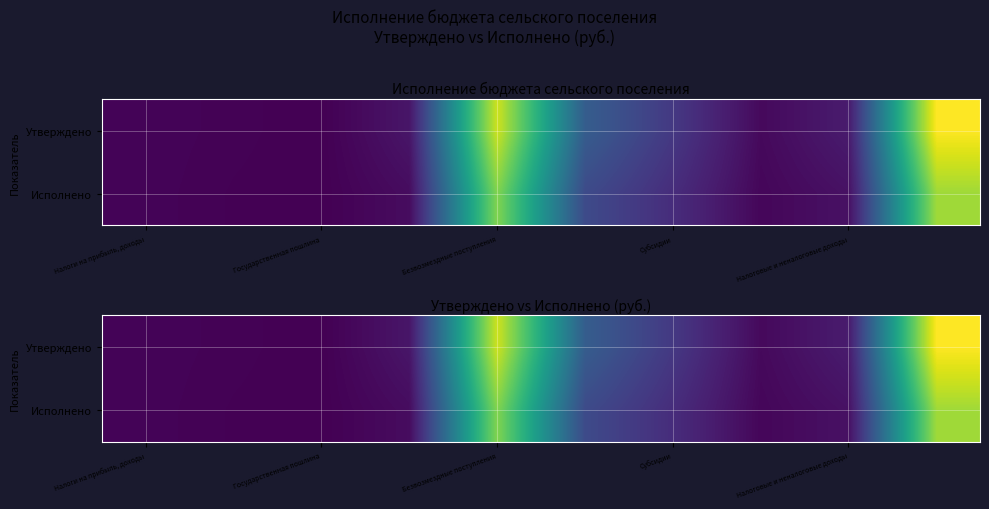

What is the sum of all Исполнено values?

17015932.8